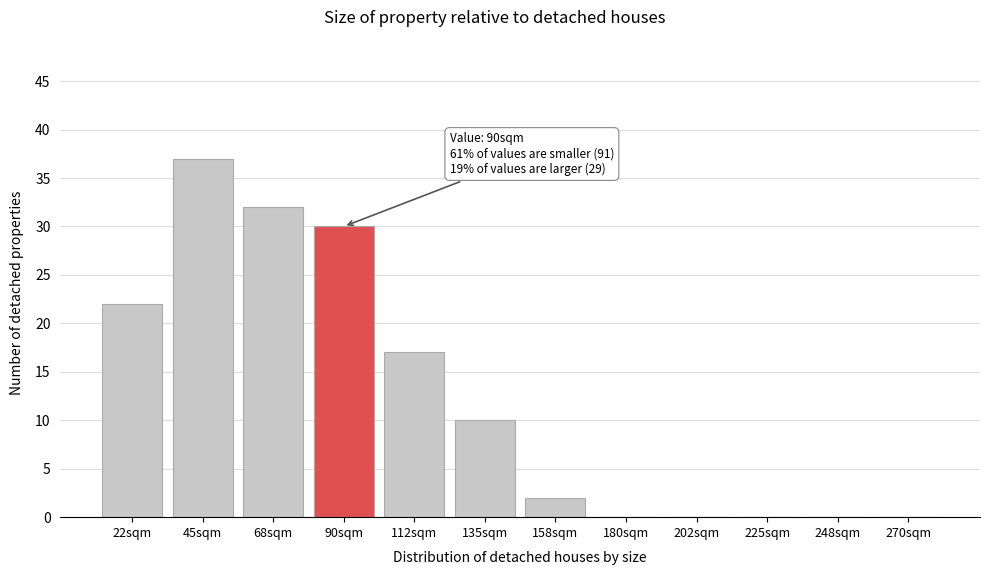

Which range on the x-axis has the tallest bar?

35 to 55